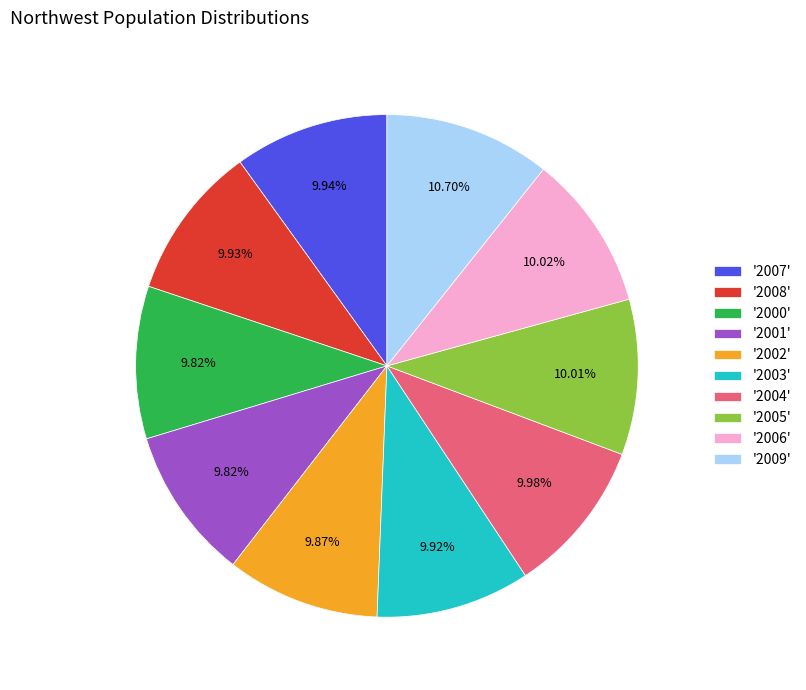

Which slice is the largest?

'2009'